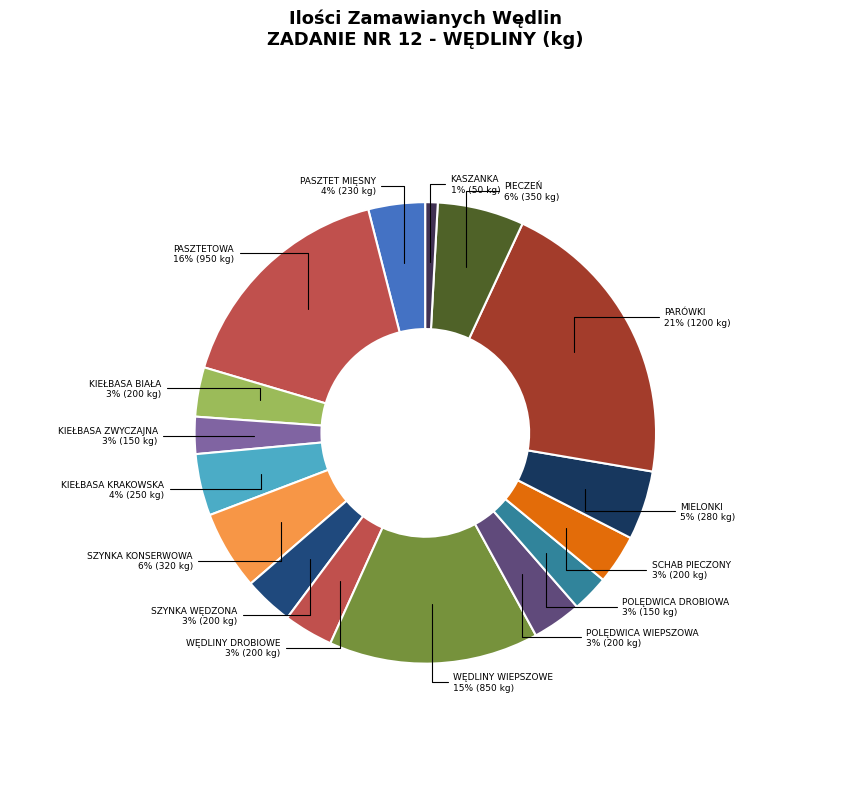

Is there any slice that represents more than half of the pie?

No